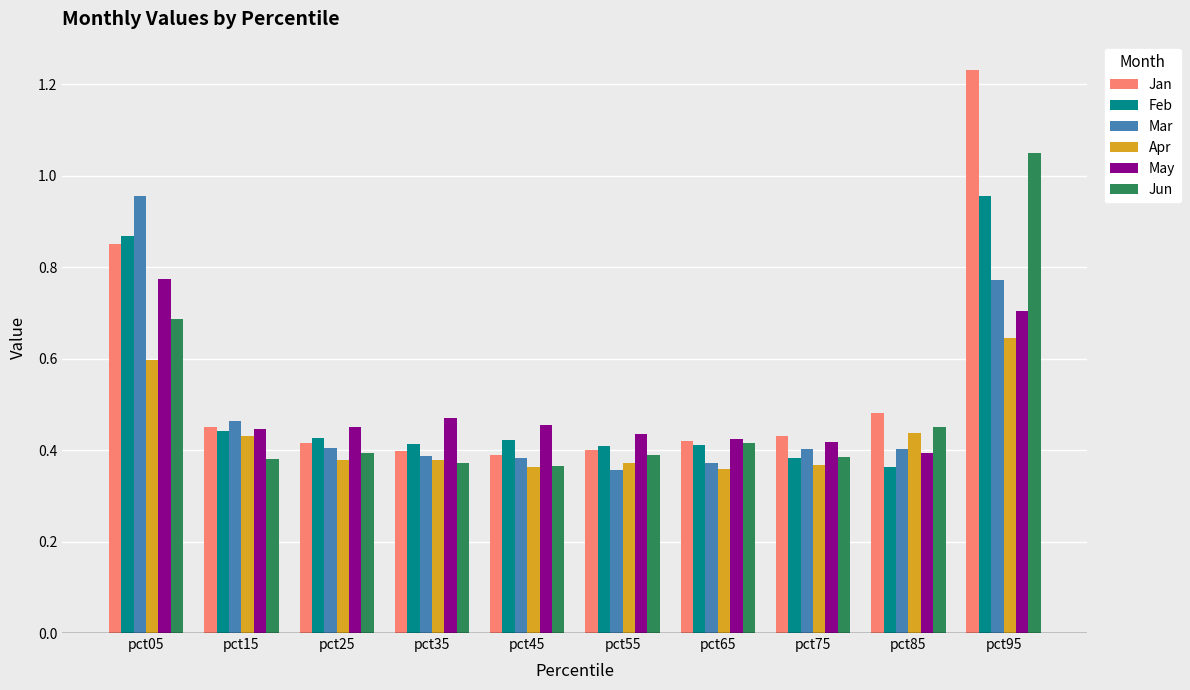

At which category is the sum across all series the highest?

pct95